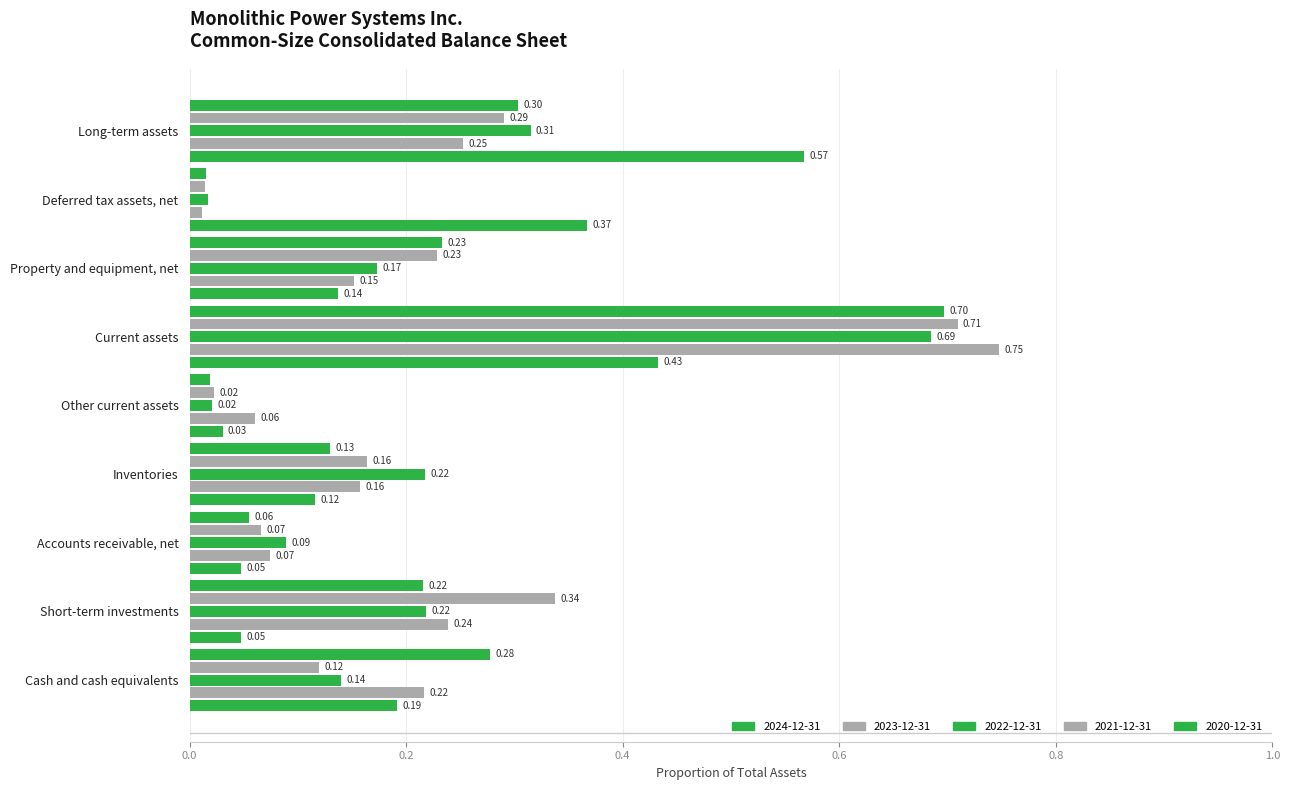

What is the difference between the second highest and second lowest values in the 2021-12-31 series?

0.3